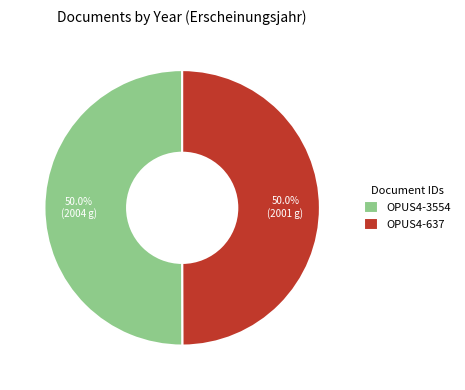

To the nearest percent, what portion does OPUS4-3554 represent?

50%